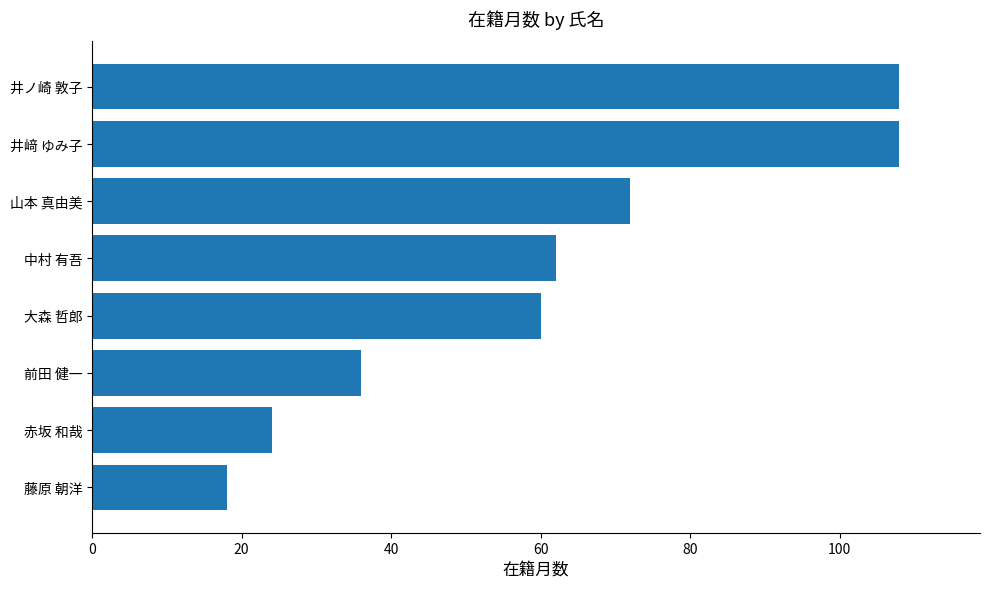

How many bars are there in total?

8